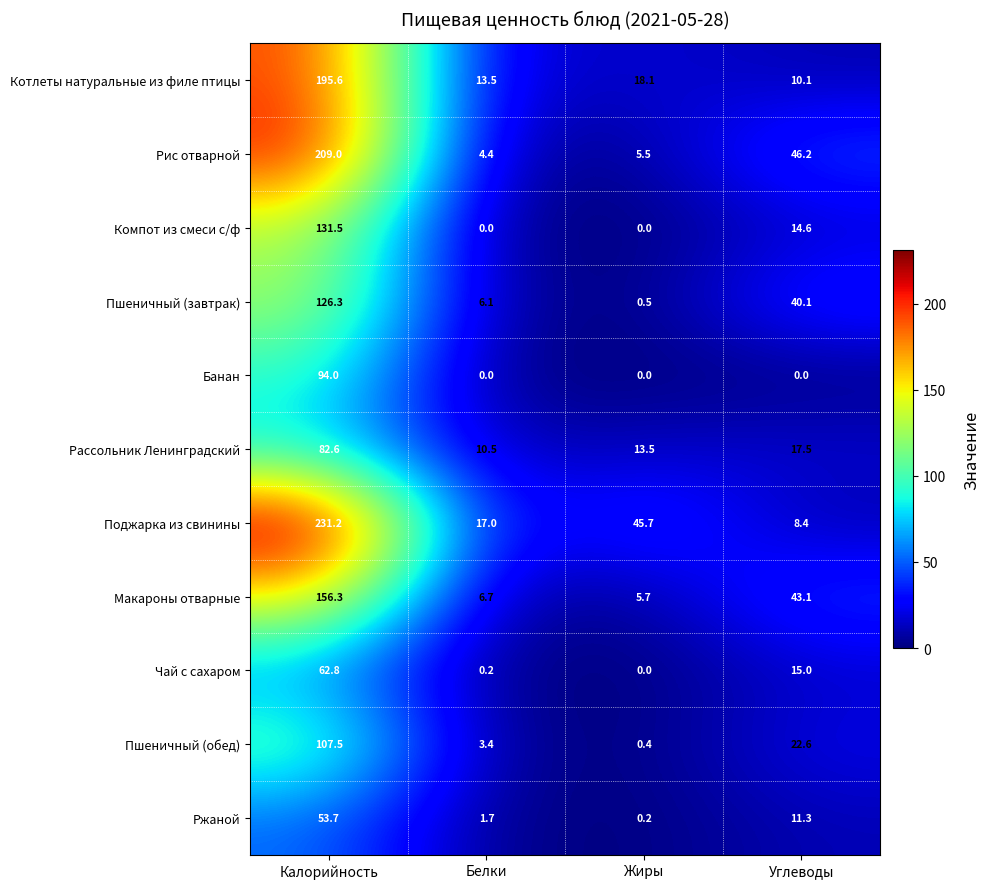

Rank the series by their maximum value, from highest to lowest.

Поджарка из свинины, Рис отварной, Котлеты натуральные из филе птицы, Макароны отварные, Компот из смеси с/ф, Пшеничный (завтрак), Пшеничный (обед), Банан, Рассольник Ленинградский, Чай с сахаром, Ржаной